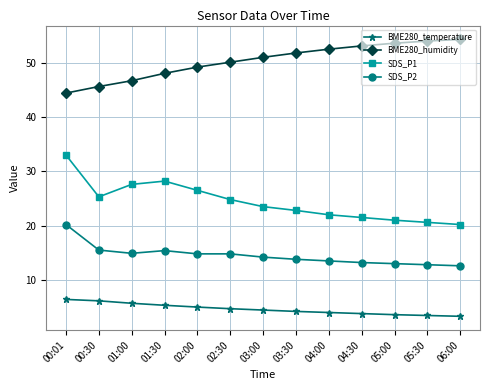

What is the sum of all SDS_P2 values?

188.7